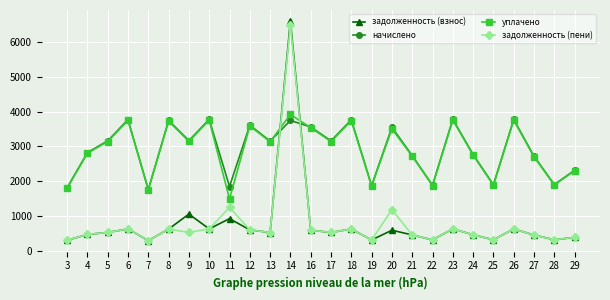

What is the maximum value shown in the chart?

6601.1